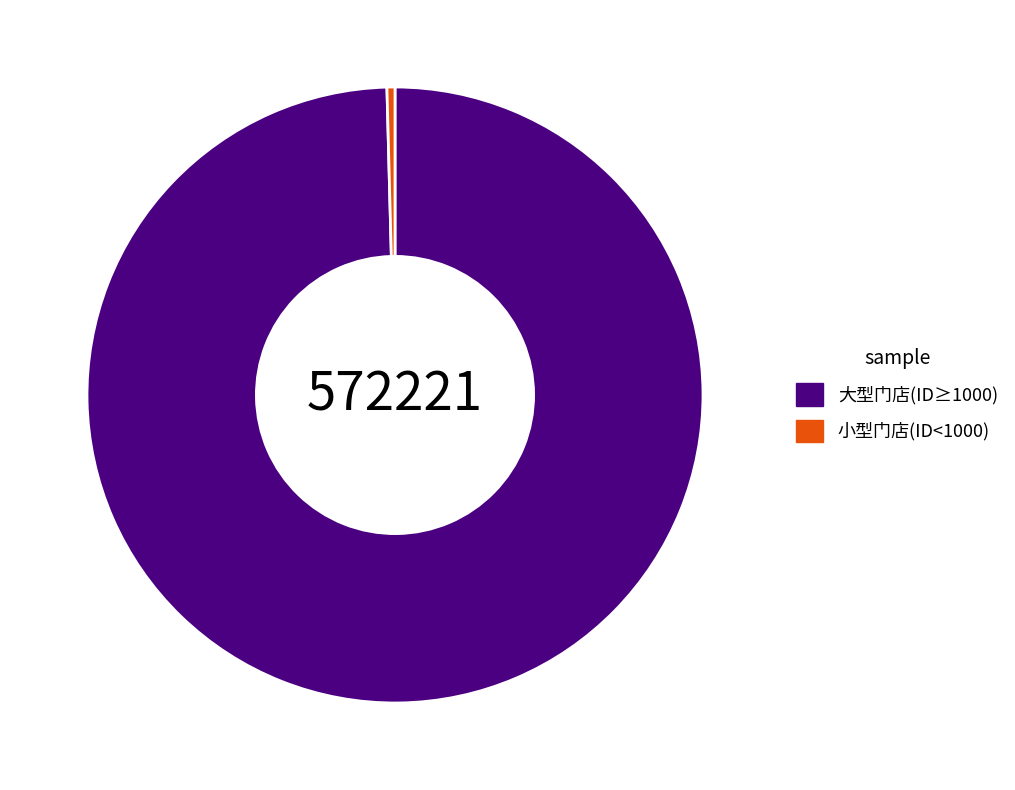

Does 大型门店(ID≥1000) account for over 50% of the chart?

Yes